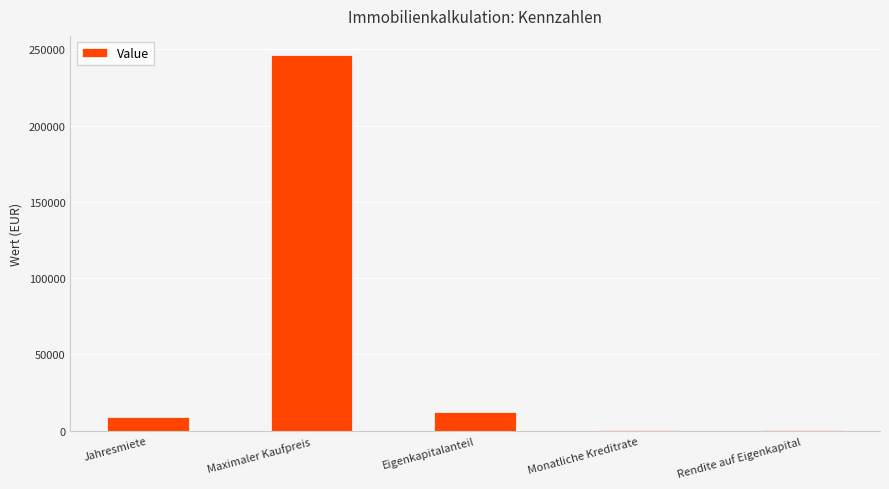

Is it true that the value at Maximaler Kaufpreis is 246575.3?

True